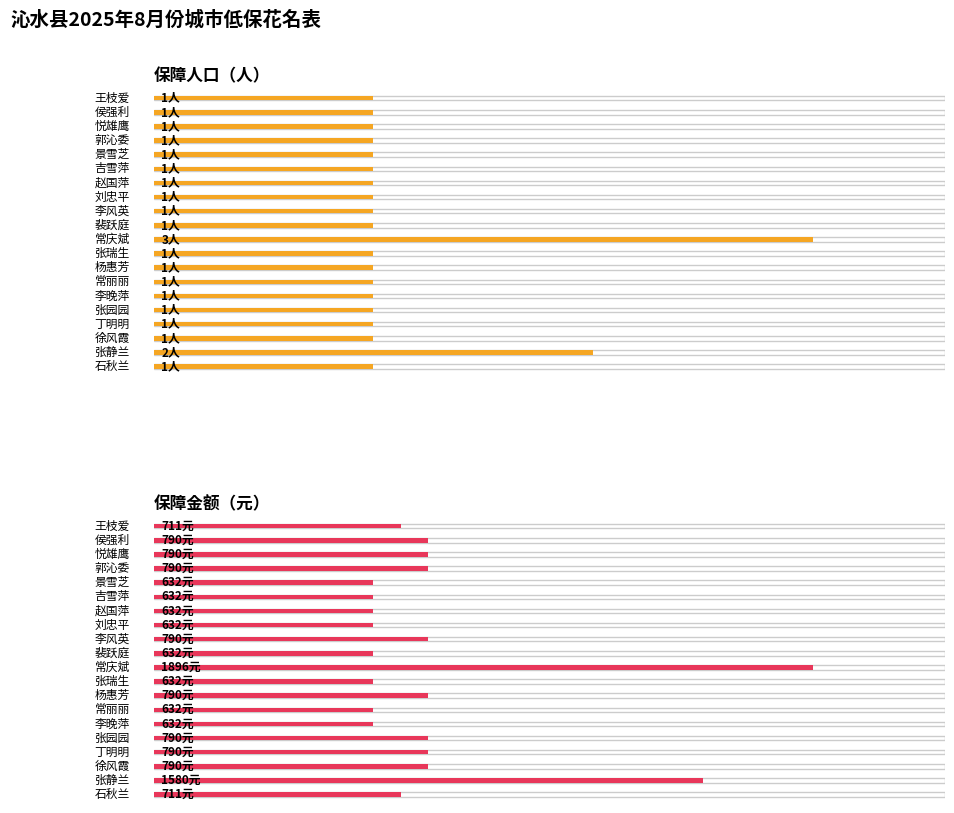

How many 保障人口 values are between 1 and 2?

19